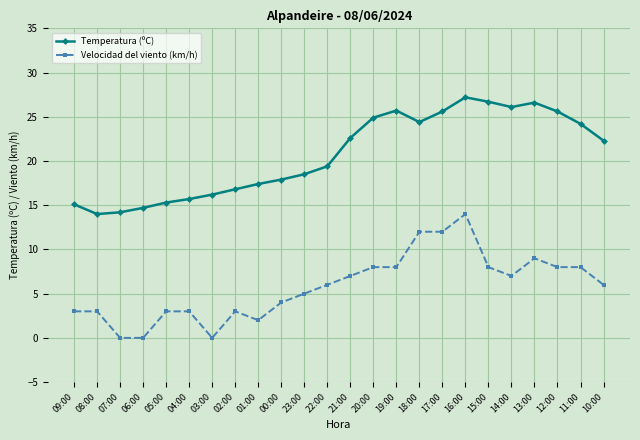

How many distinct data groups are displayed?

2